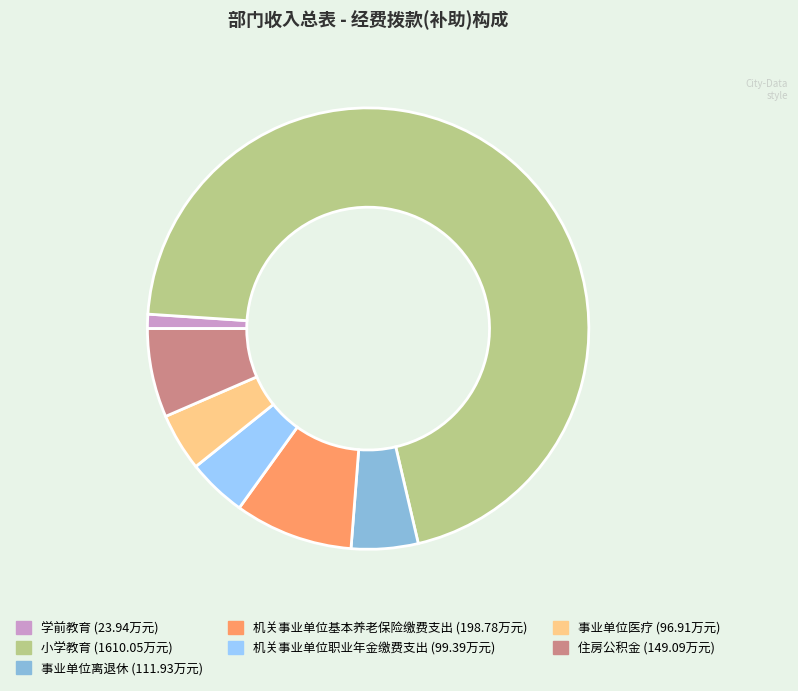

Which slice is the largest?

小学教育